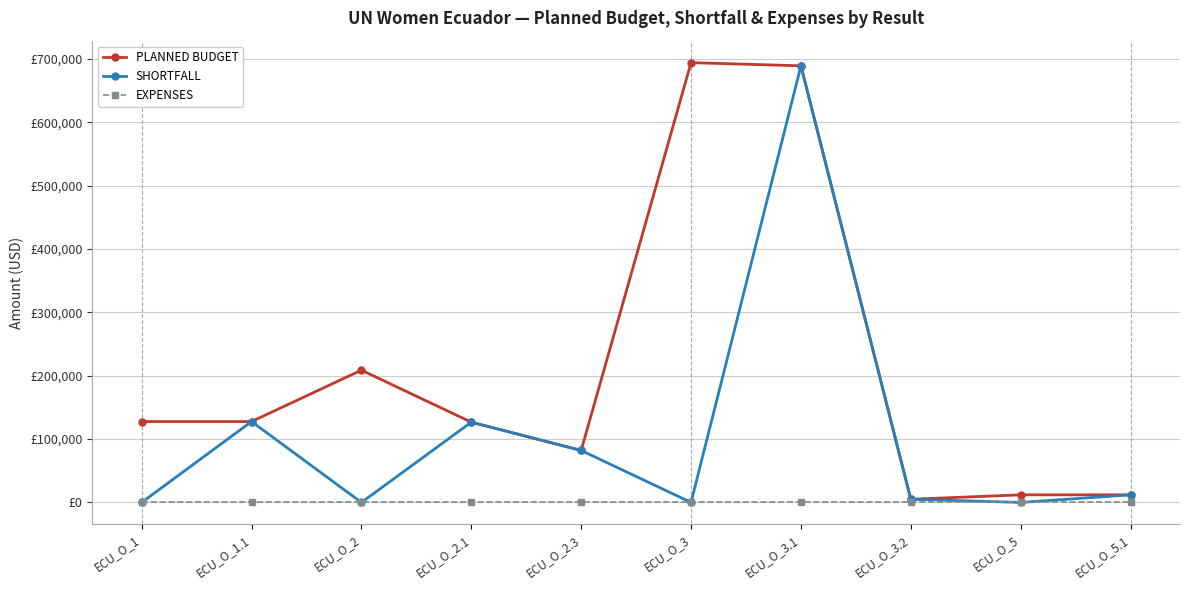

What are all the series names shown in the legend?

PLANNED BUDGET, SHORTFALL, EXPENSES